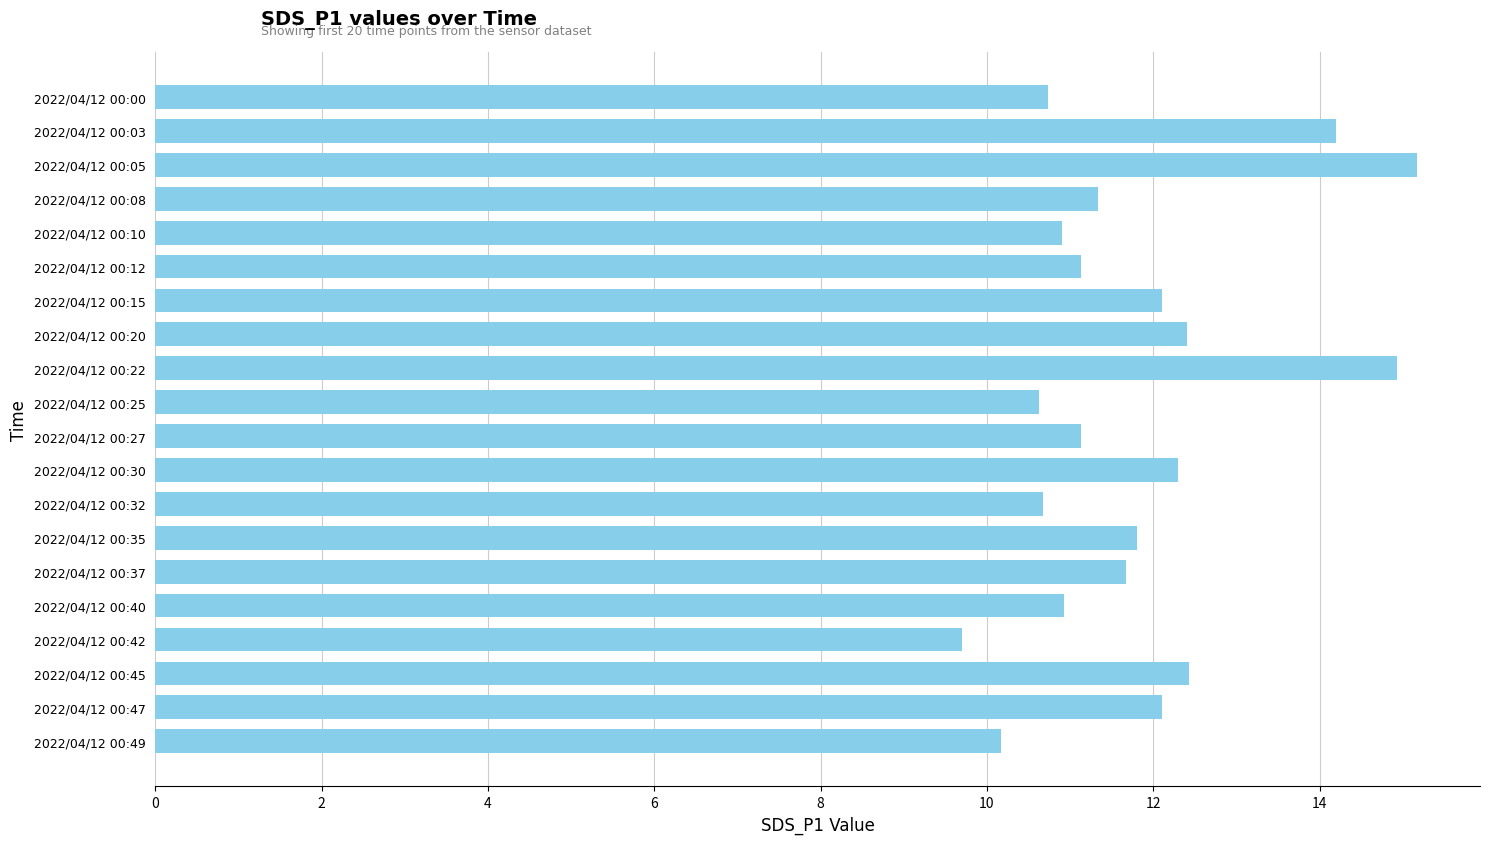

Between 2022/04/12 00:03 and 2022/04/12 00:05, which is larger?

2022/04/12 00:05